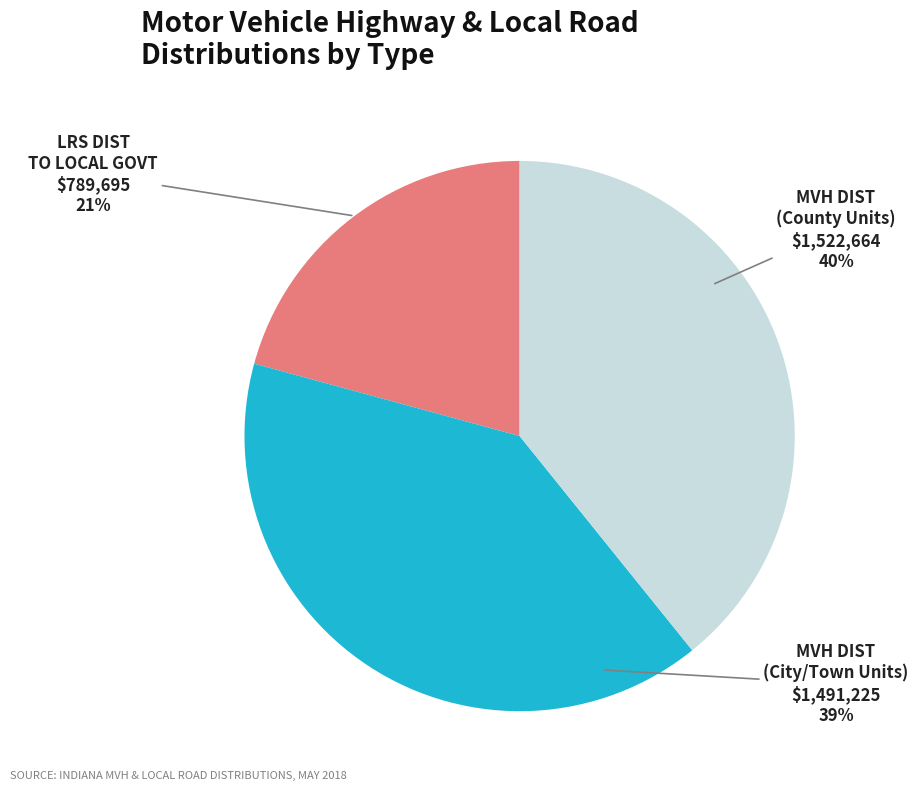

Is there a majority slice in this chart?

Yes